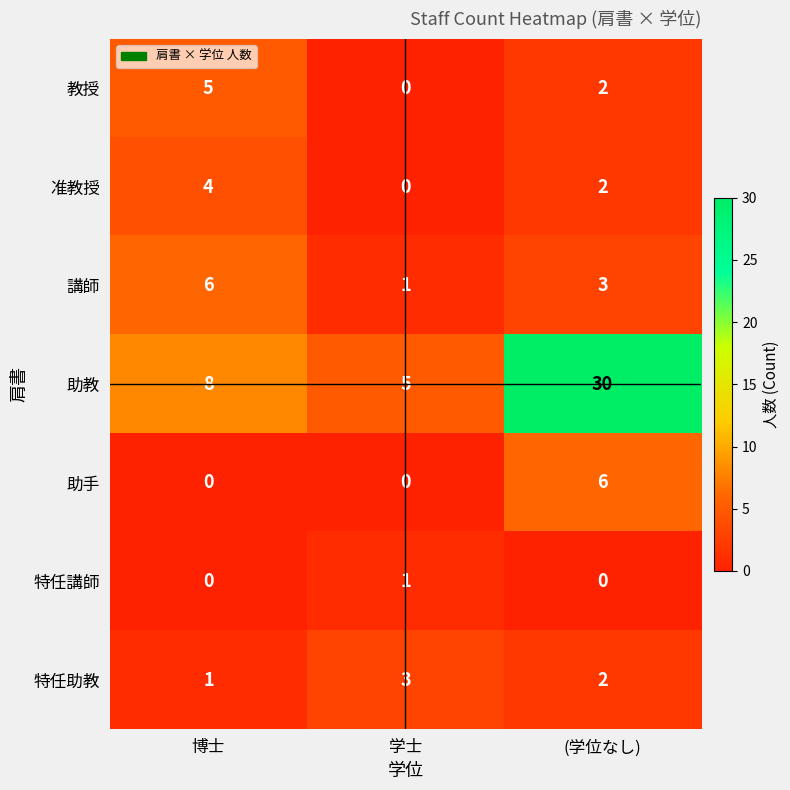

Count the 講師 values in the range 1 to 6.

3